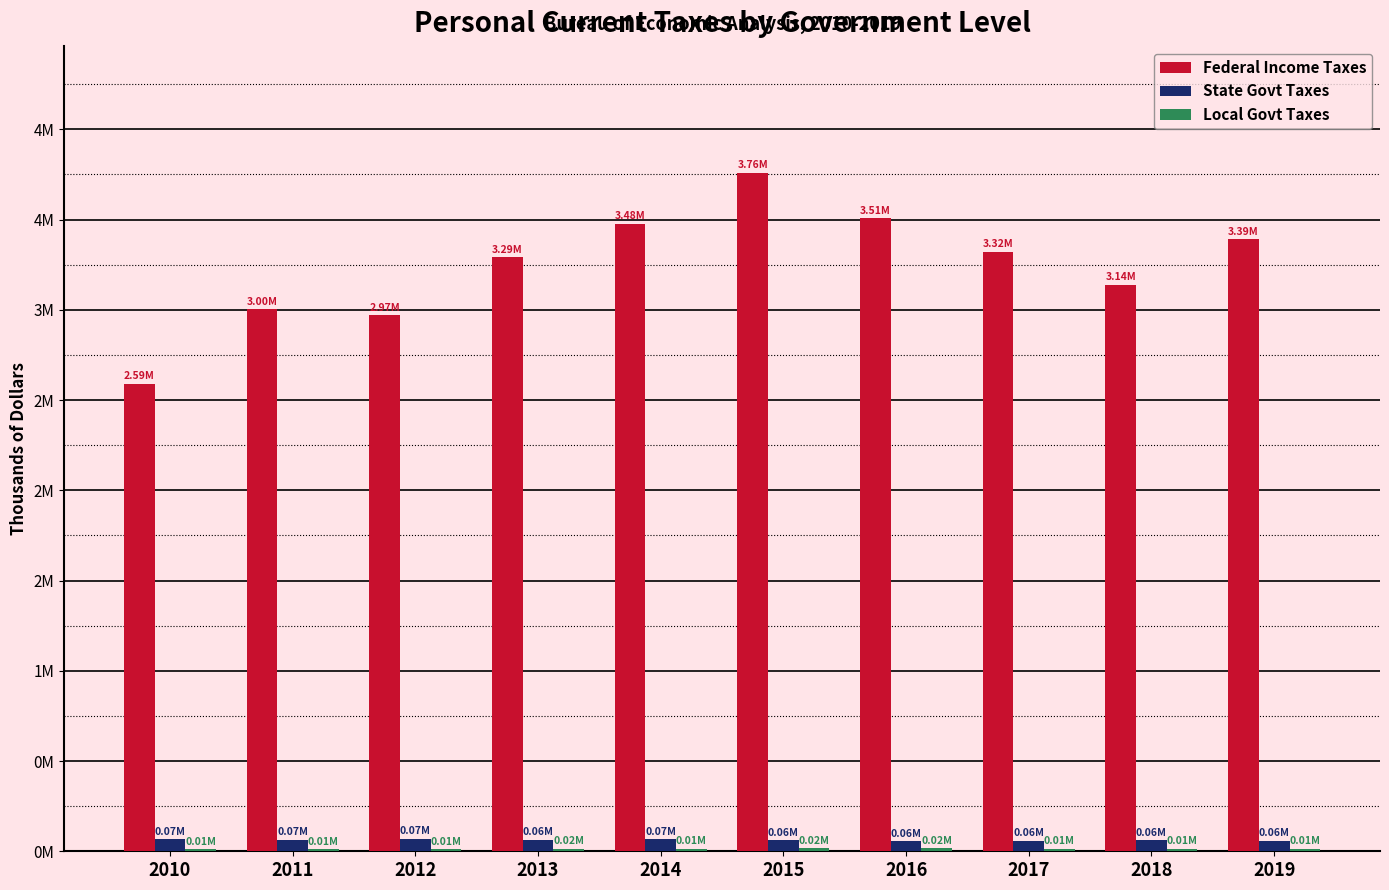

At 2017, list the series in order from largest to smallest.

Federal Income Taxes, State Govt Taxes, Local Govt Taxes